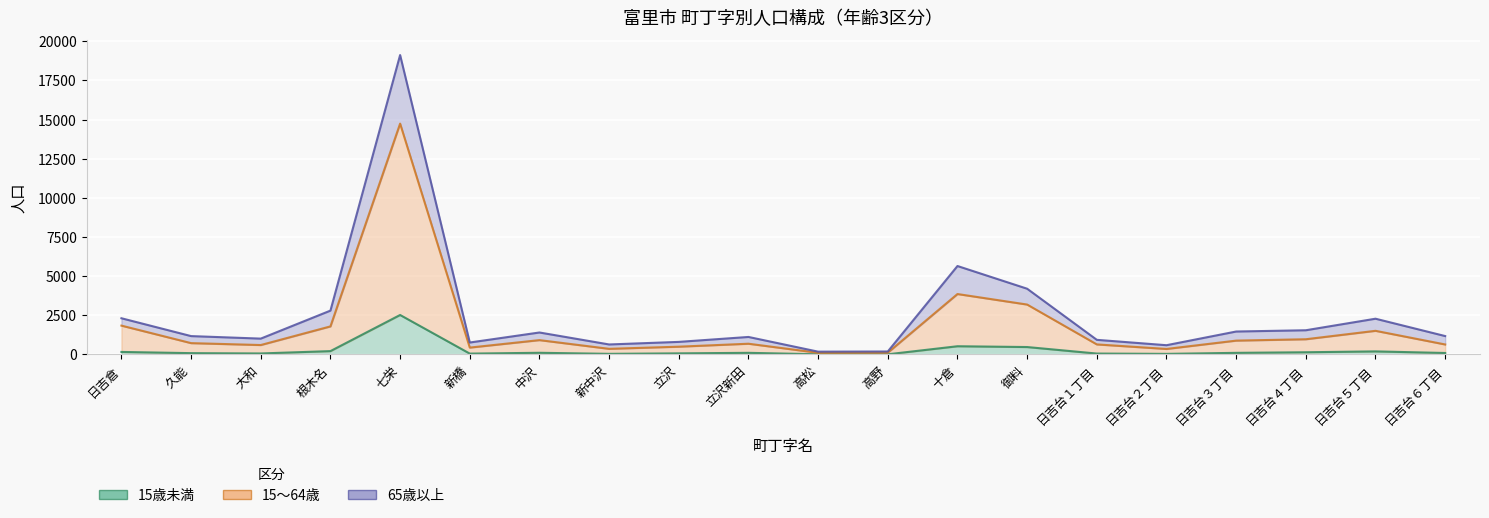

Rank the series by their maximum value, from highest to lowest.

65歳以上, 15～64歳, 15歳未満